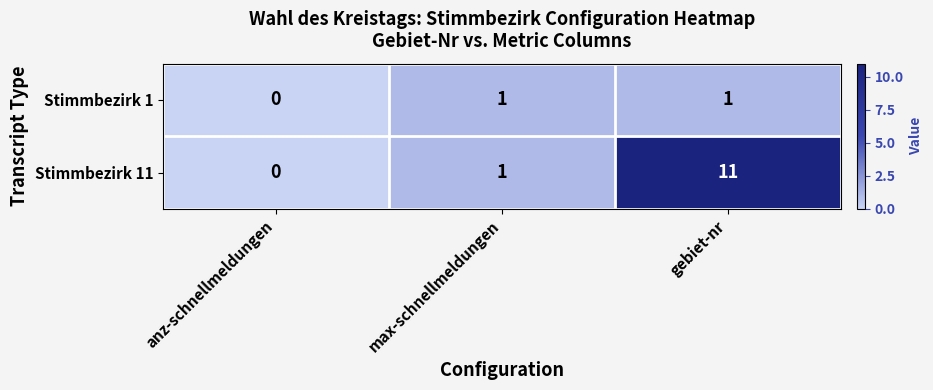

The Stimmbezirk 11 series shows 5 at anz-schnellmeldungen. True or false?

False